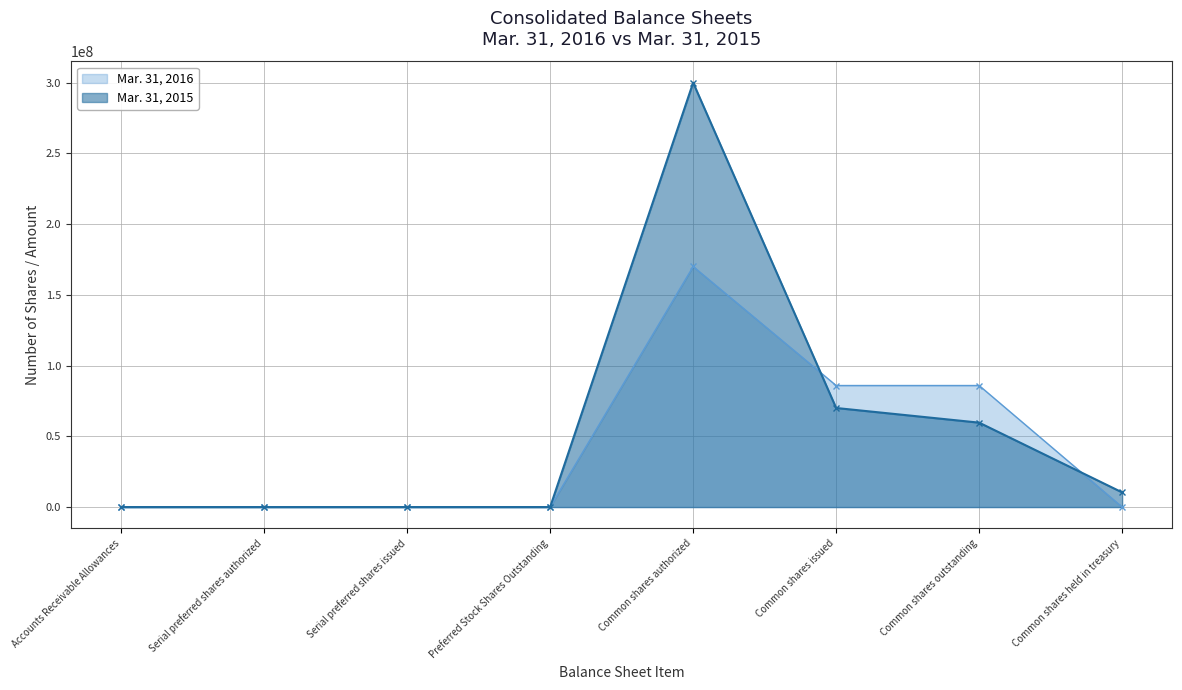

How many categories are shown in the chart?

8